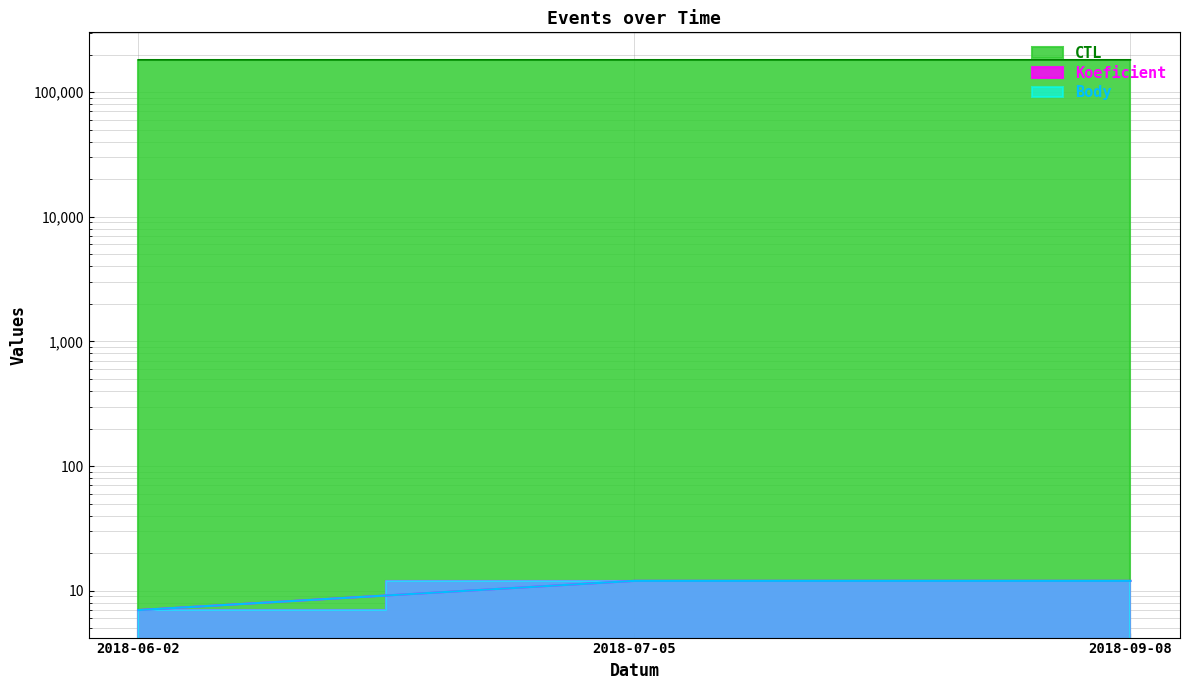

At which label is Koeficient closest to 9?

2018-06-02